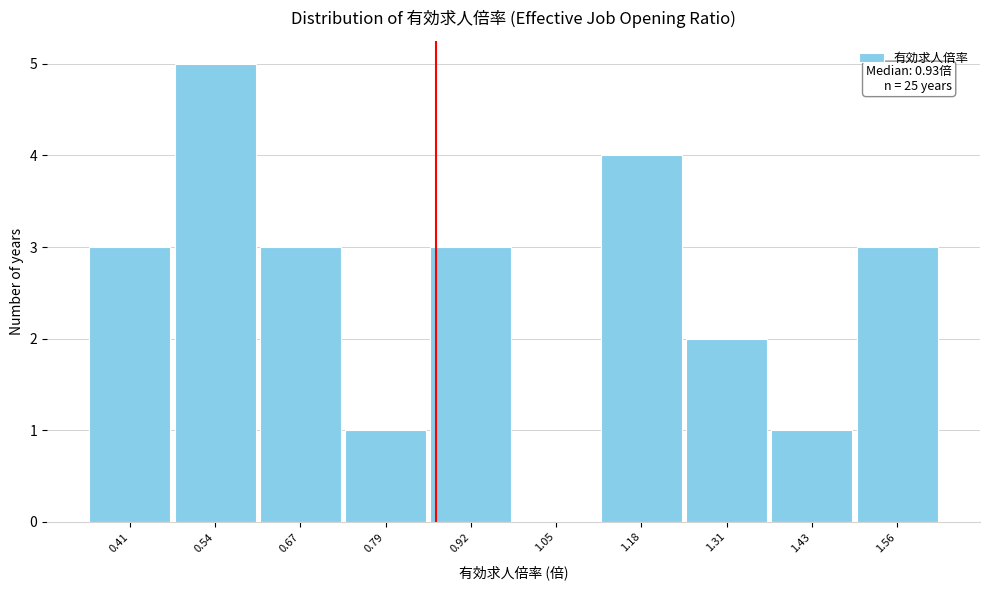

Reading left to right, list all the values displayed in this chart.

0.41=3	0.54=5	0.67=3	0.79=1	0.92=3	1.05=0	1.18=4	1.31=2	1.43=1	1.56=3